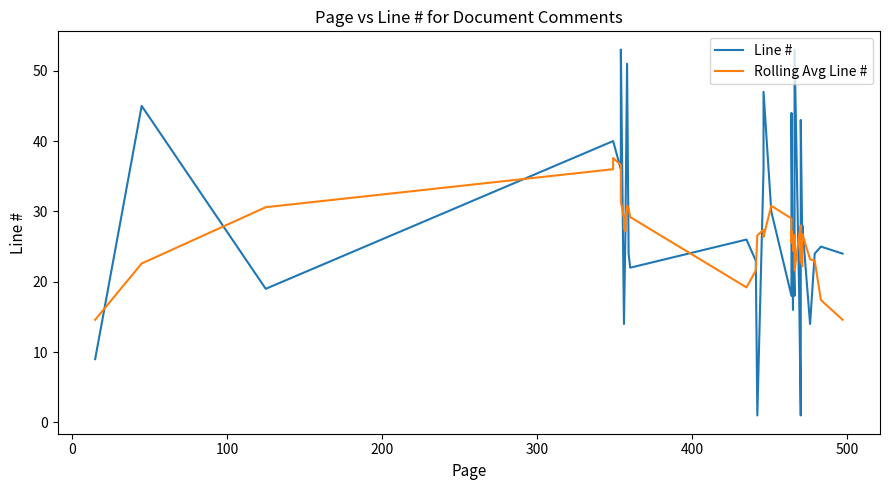

How many interior local valleys does the Rolling Avg Line # series have?

7